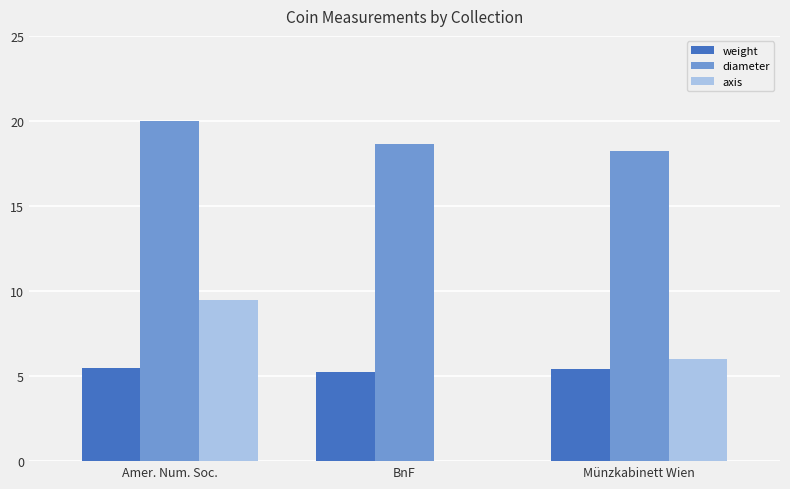

Which series has the largest total across all categories?

diameter